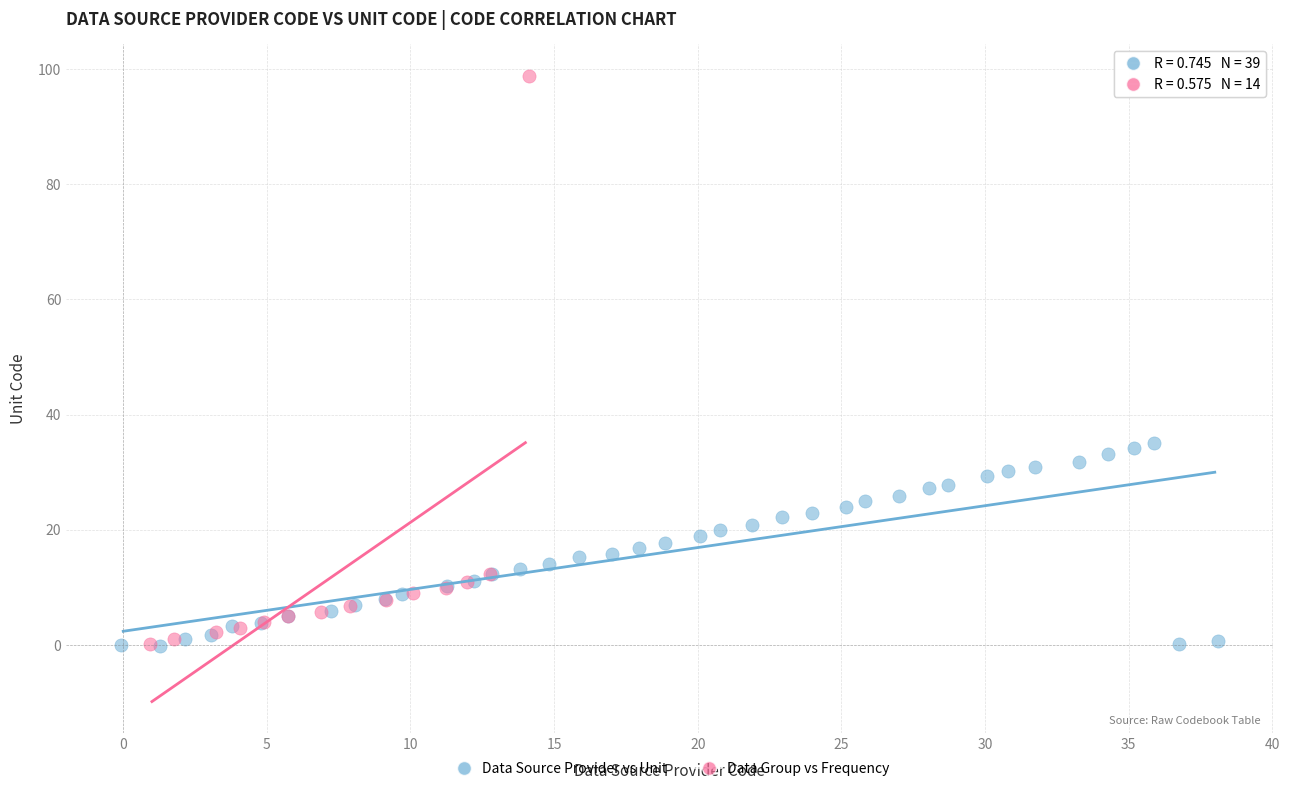

Which series contains the highest Y value?

Data Group vs Frequency